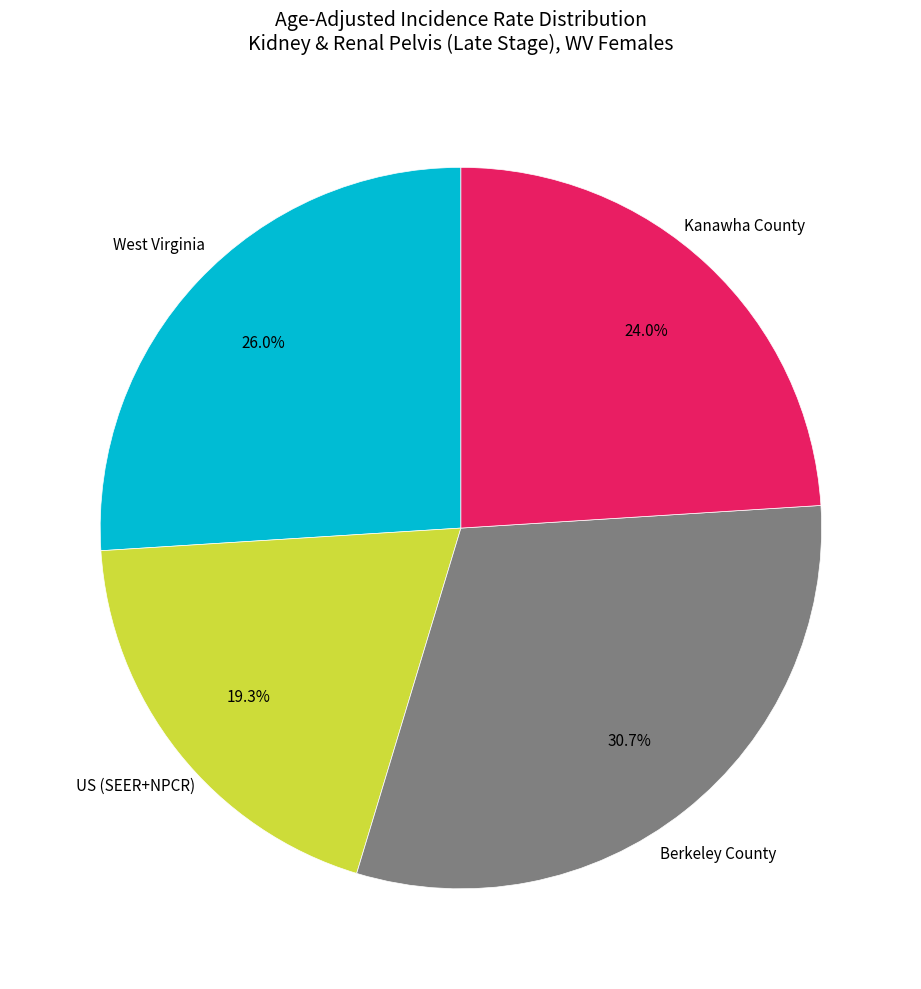

Does any single category account for the majority?

No